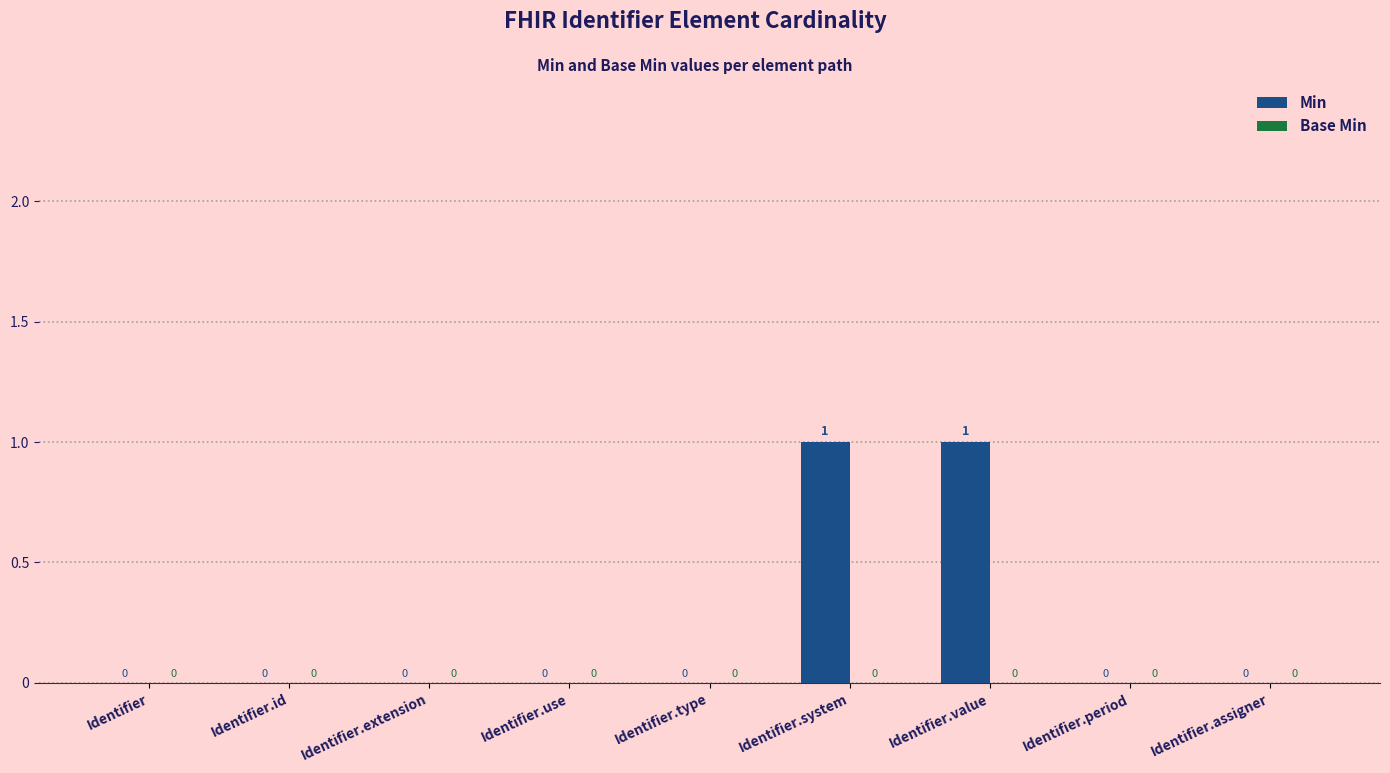

Which has a higher value, Identifier.id or Identifier.system?

Identifier.system